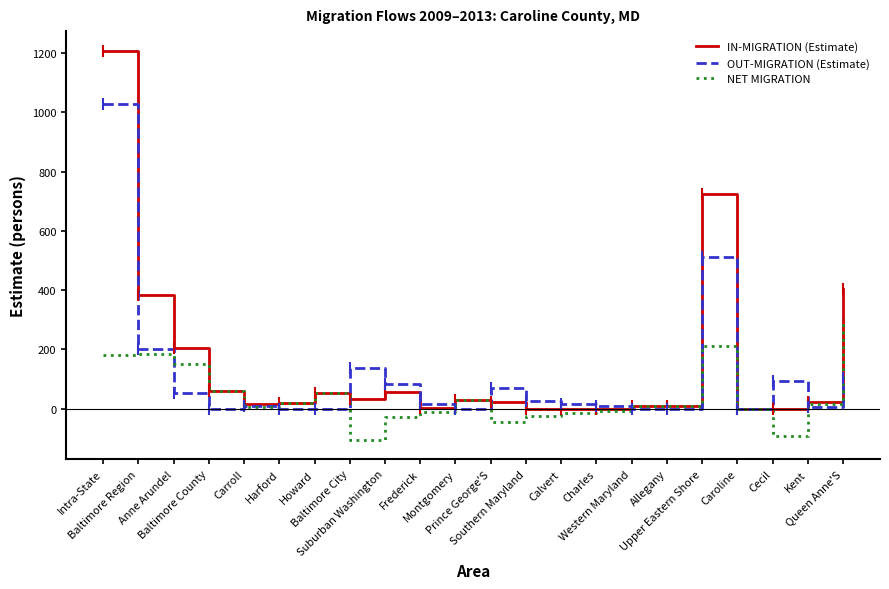

Which series has the widest spread of values?

IN-MIGRATION (Estimate)